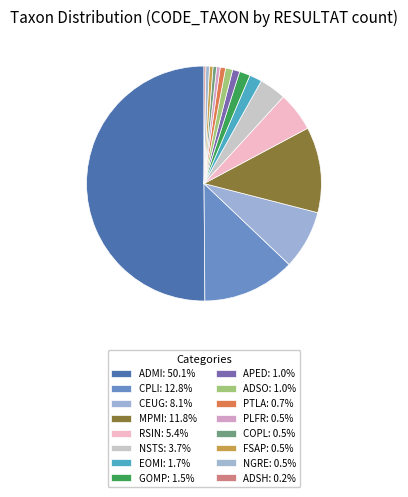

To the nearest percent, what percentage of the pie is NSTS?

4%